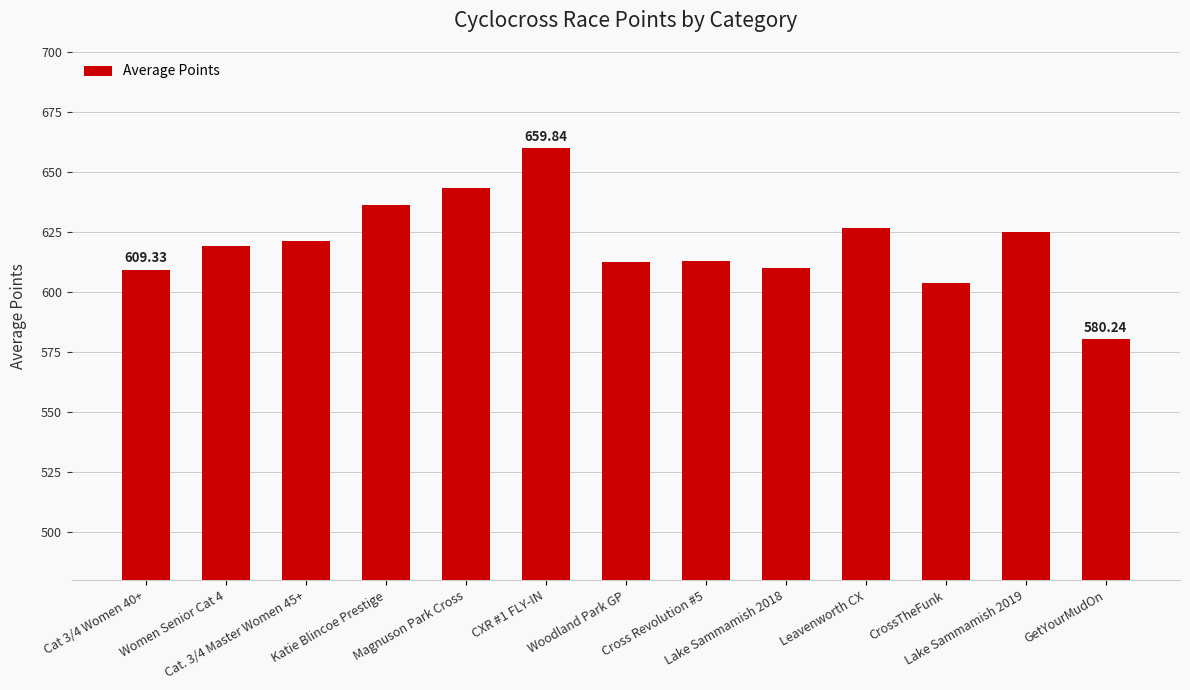

What is the label of the 2nd bar from the right?

Lake Sammamish 2019